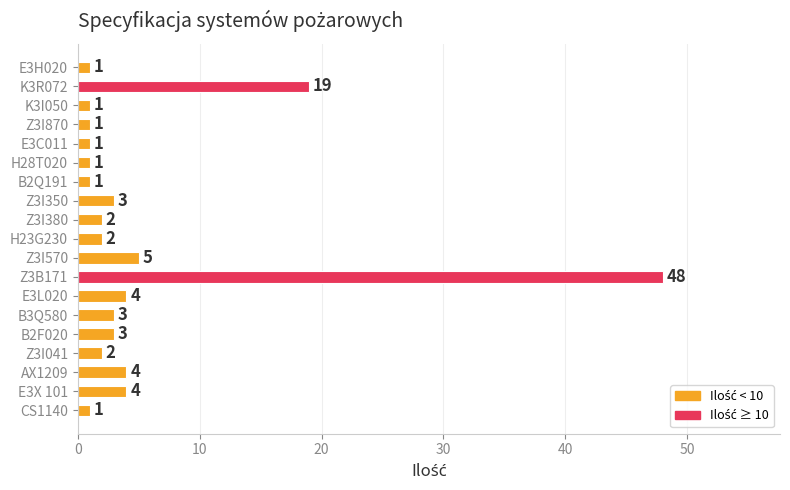

Approximately how many times larger is the value at H28T020 compared to H23G230?

0.5